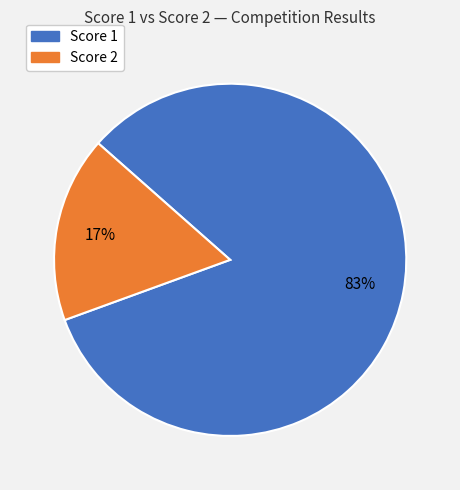

How many slices are in this pie chart?

2